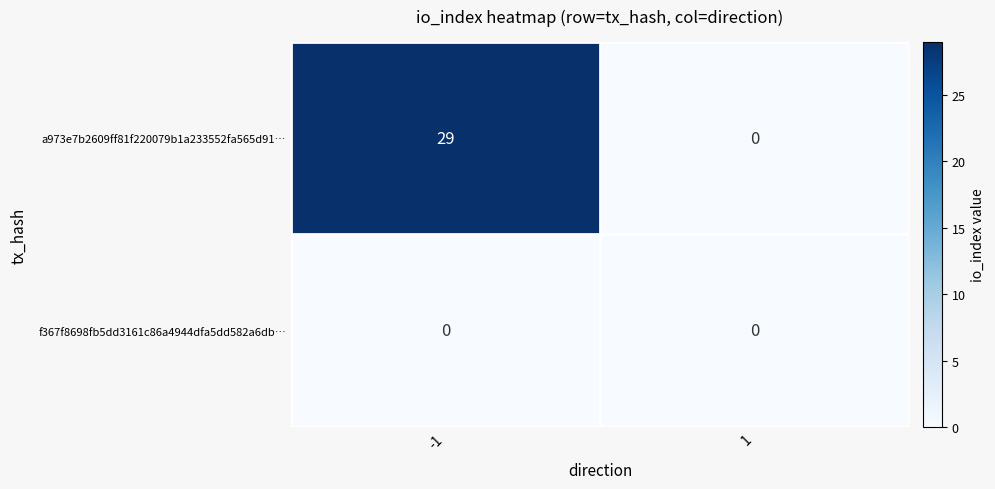

What is the maximum value for a973e7b2609ff81f220079b1a233552fa565d91…?

29